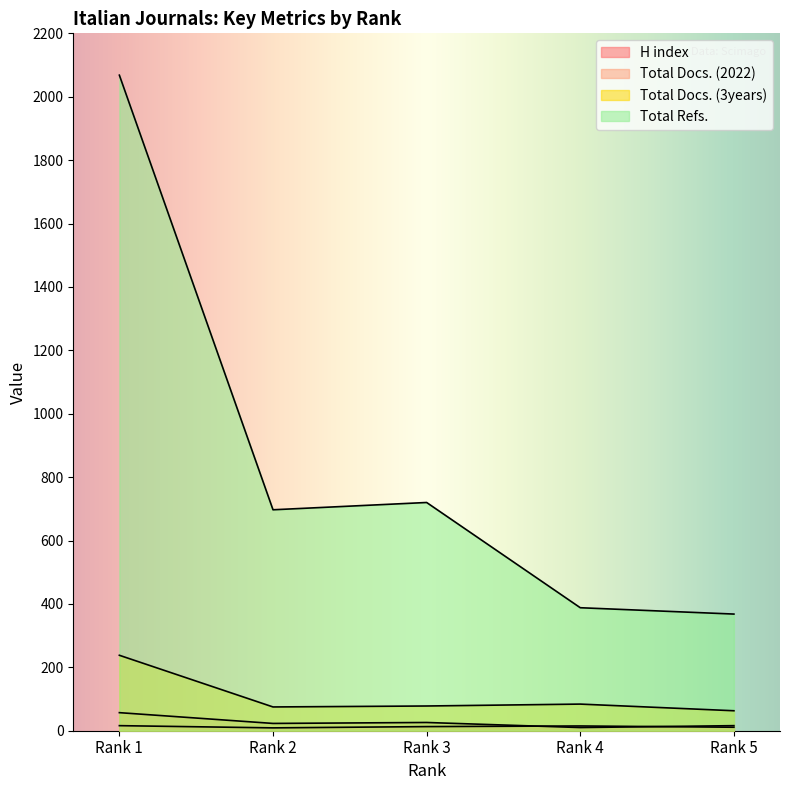

Which category has the lowest value across all series?

Rank 2